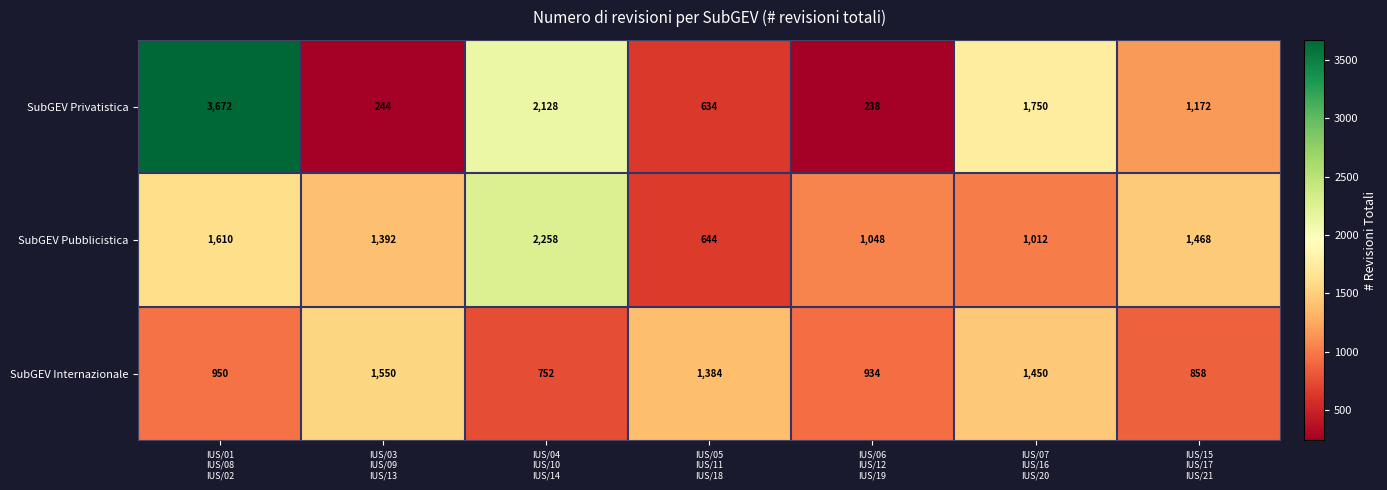

At how many categories does at least one series exceed 489?

7